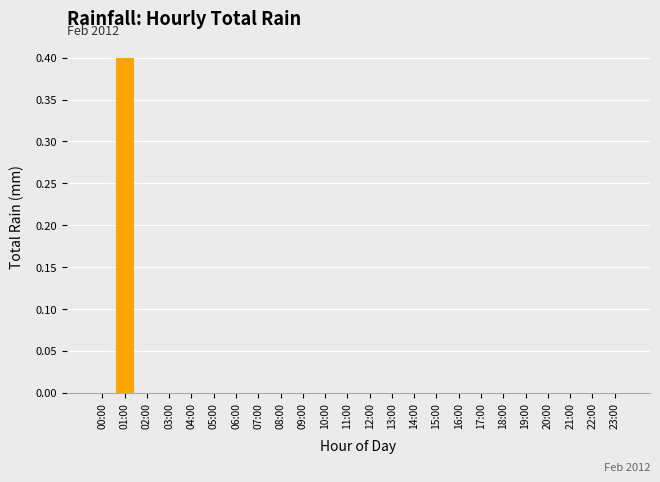

Count the number of categories in the chart.

24